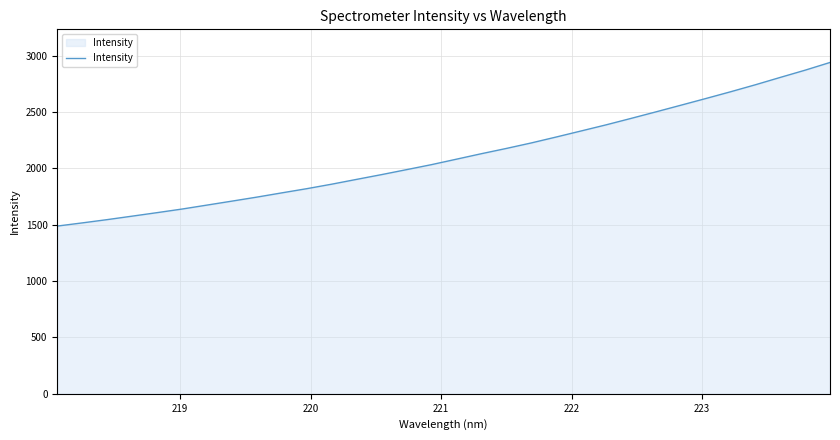

What is the maximum value shown in the chart?

2939.8